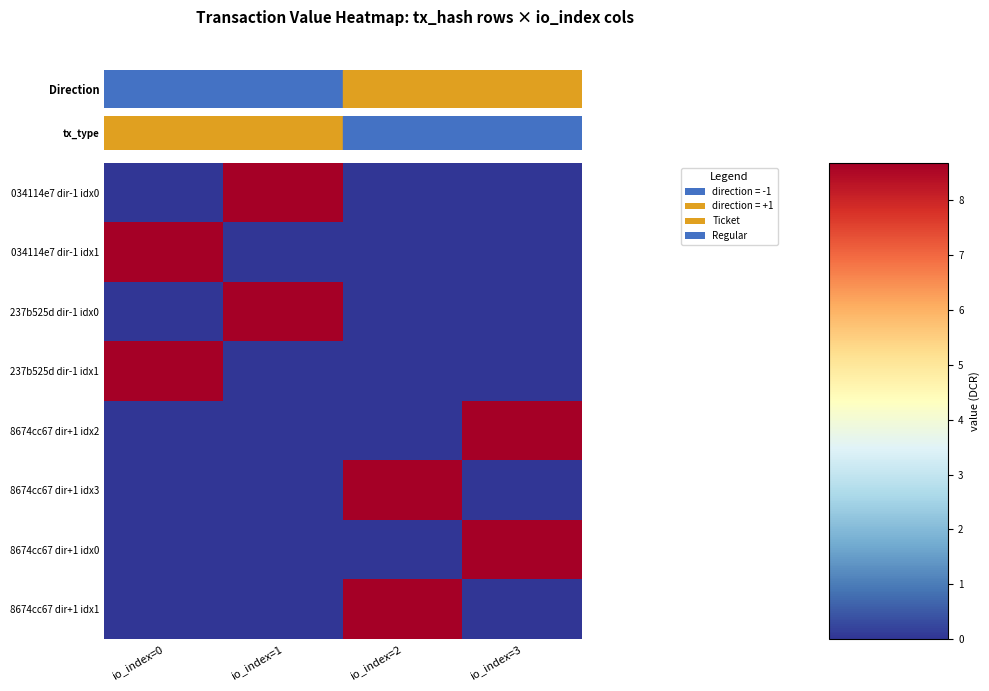

Which series has the largest total across all categories?

row_0